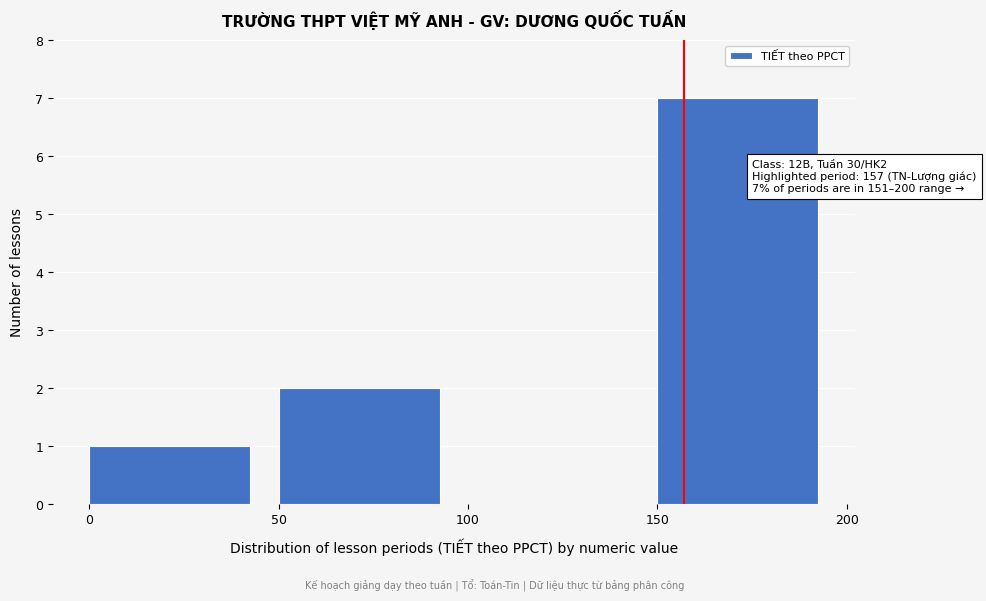

Over which range of the x-axis is the bar tallest?

150 to 200